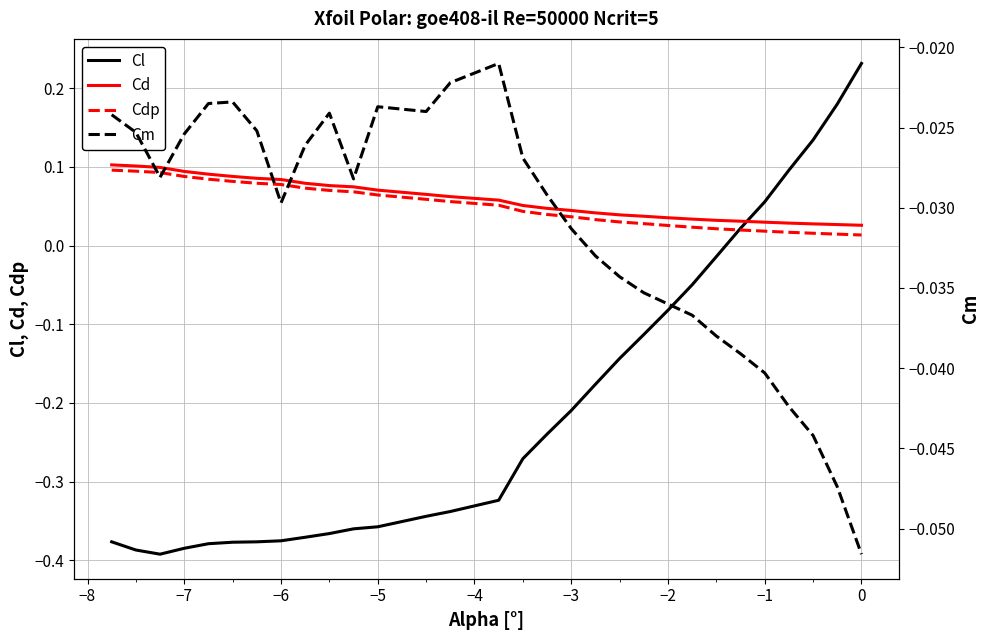

How many intersections are there between Cdp and Cl?

1